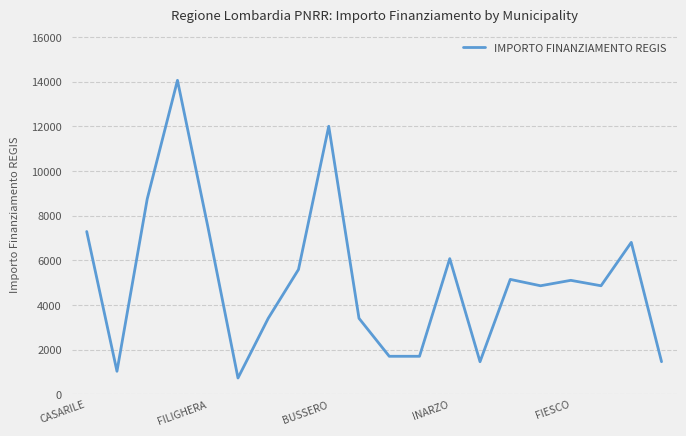

What is the minimum value shown in the chart?

729